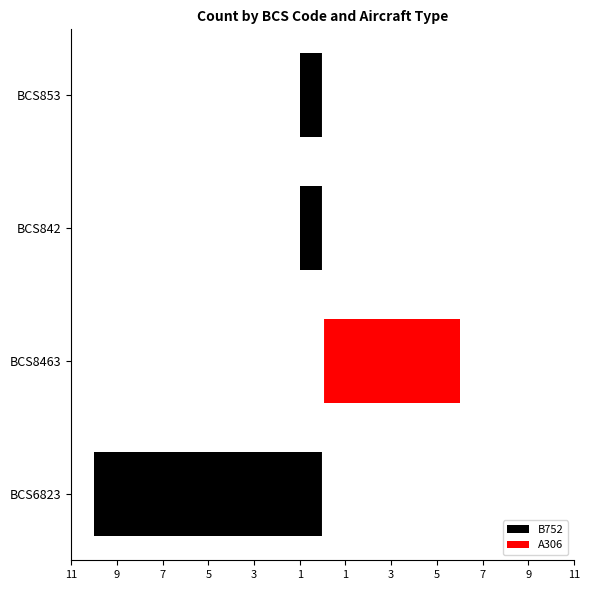

What is the approximate value of B752 at BCS853?

-1